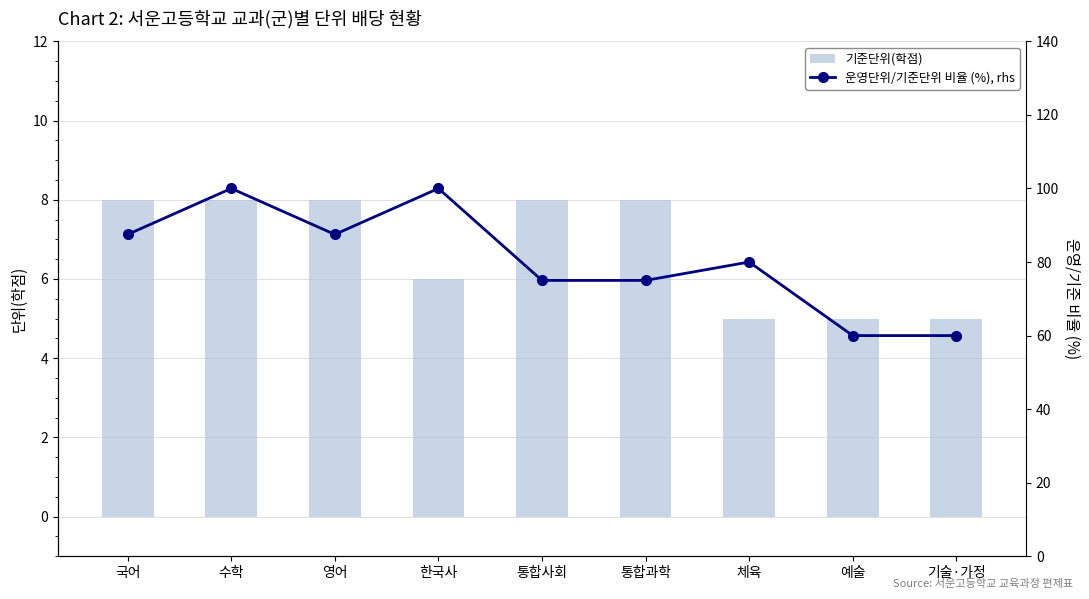

What are all the series names shown in the legend?

기준단위(학점), 운영단위/기준단위 비율 (%), rhs